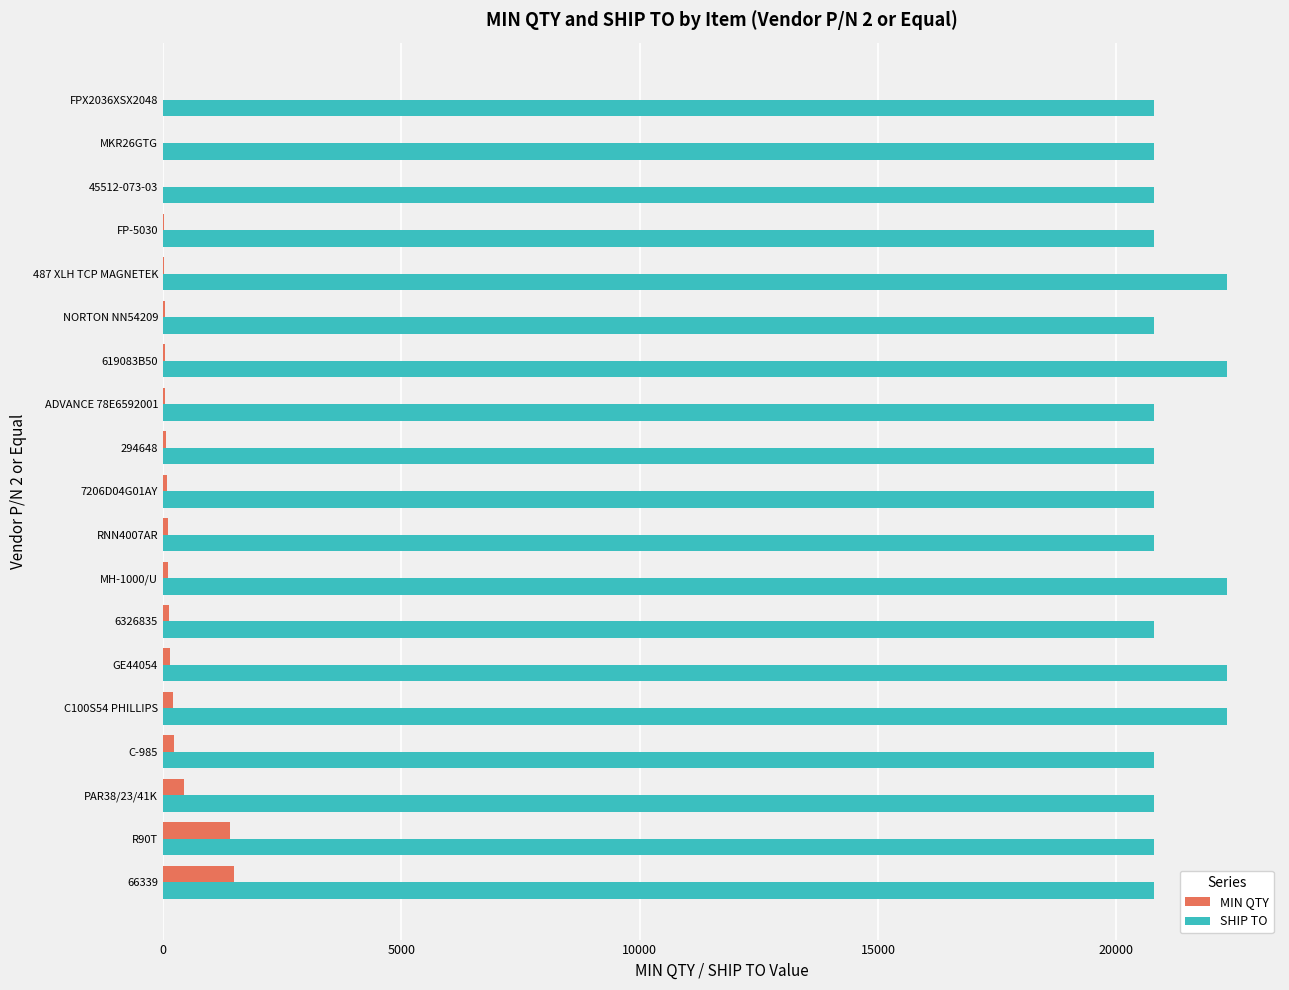

Count the number of data series in this chart.

2